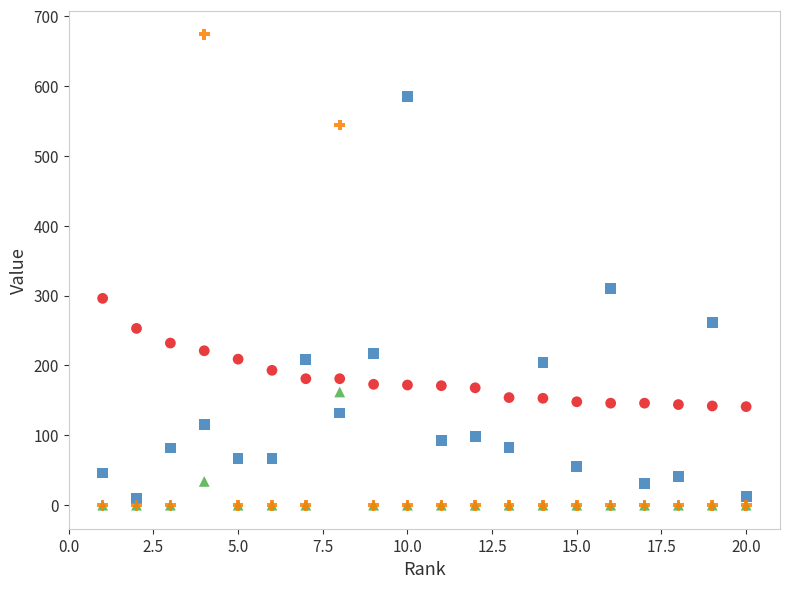

Across all series, what Y value is closest to 337?

310